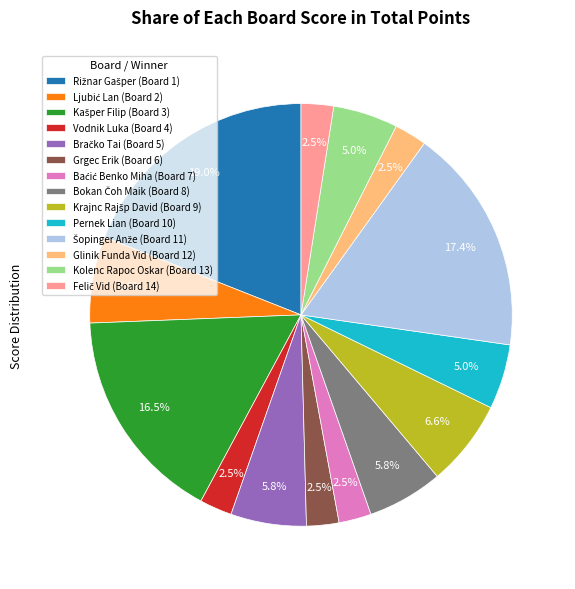

Does any single category account for the majority?

No